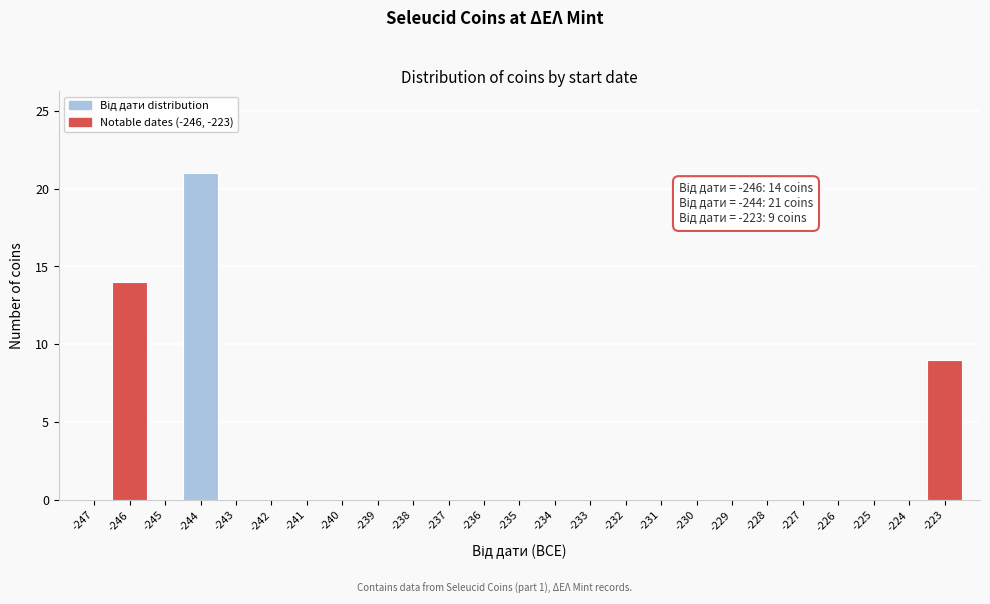

Reading left to right, what are all the values shown in this chart?

-247=0	-246=14	-245=0	-244=21	-243=0	-242=0	-241=0	-240=0	-239=0	-238=0	-237=0	-236=0	-235=0	-234=0	-233=0	-232=0	-231=0	-230=0	-229=0	-228=0	-227=0	-226=0	-225=0	-224=0	-223=9